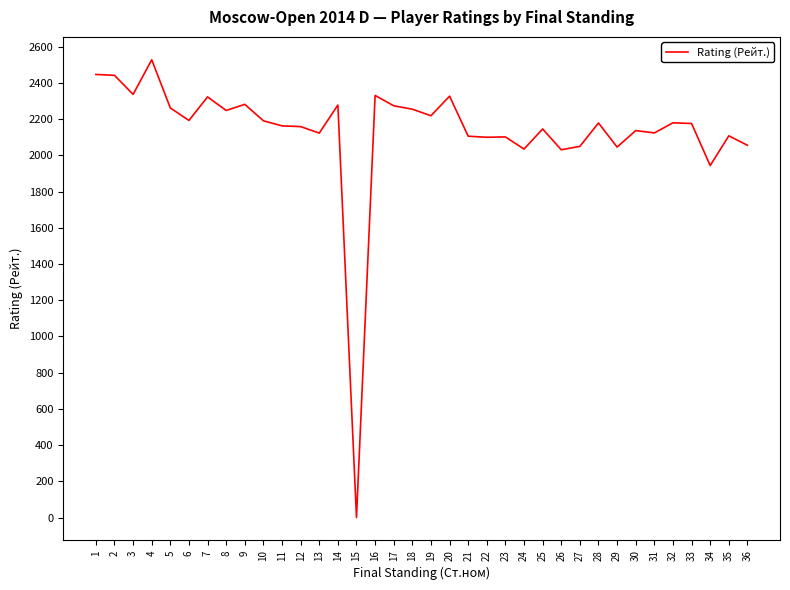

What is the difference between the maximum and minimum values?

2528